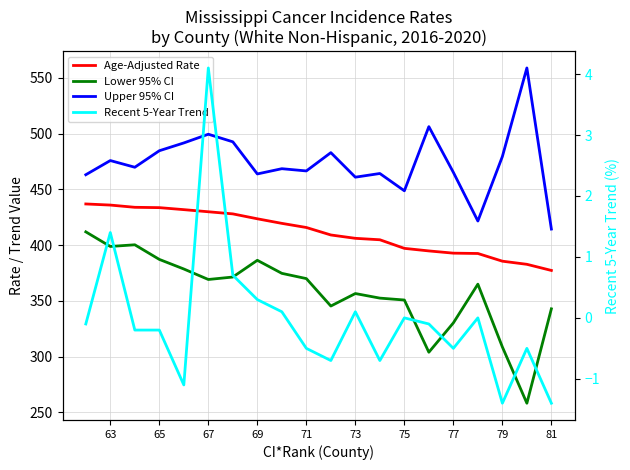

At which category does the chart reach its minimum across all series?

81